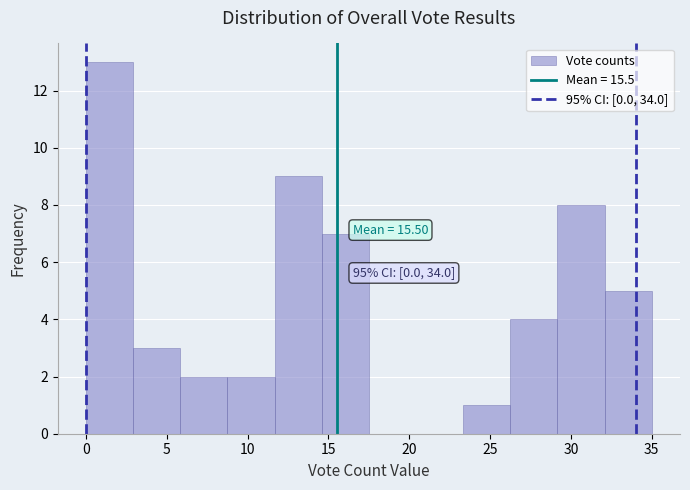

Which range on the x-axis has the tallest bar?

0.0 to 3.0